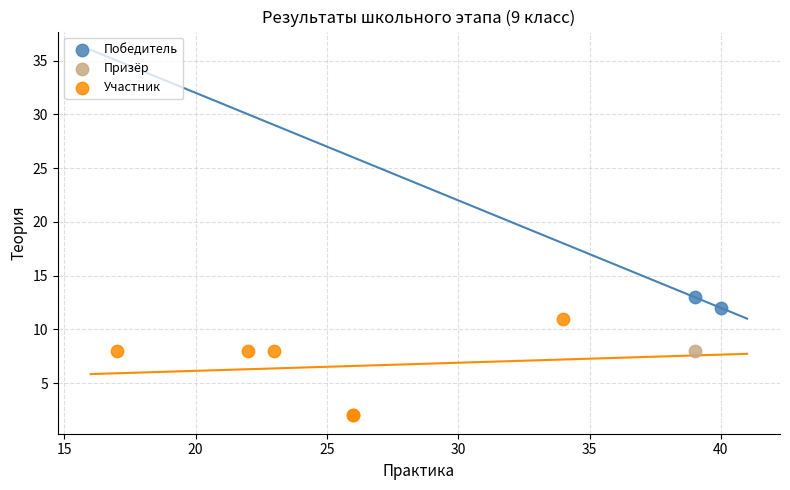

Which series contains the highest Y value?

Победитель